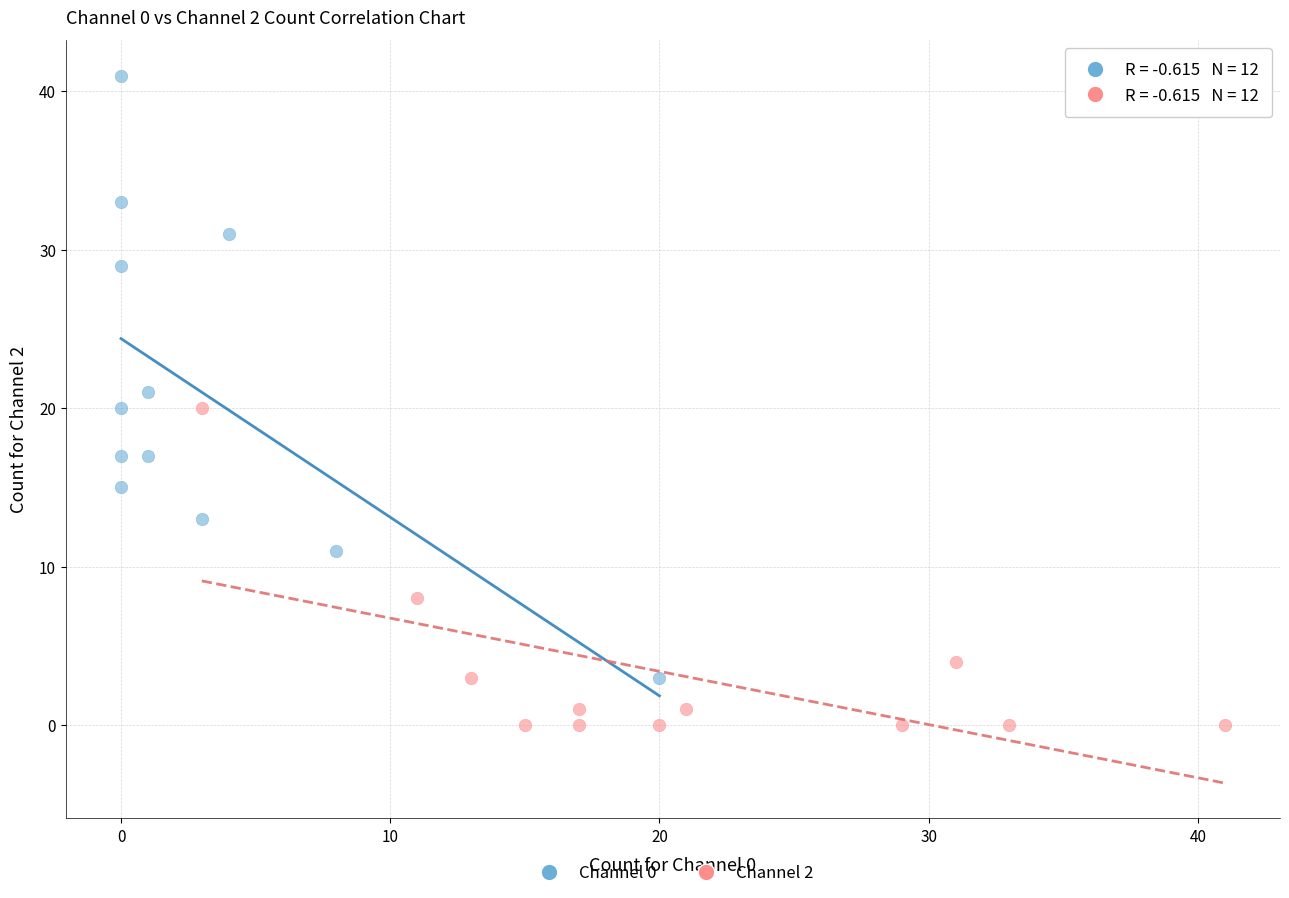

Which series has the largest Y range (max minus min)?

Channel 0